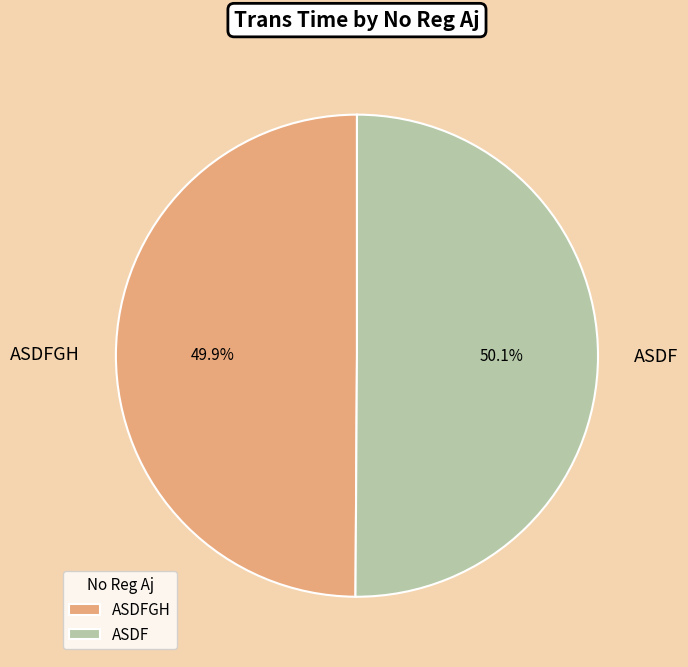

Is there a majority slice in this chart?

Yes